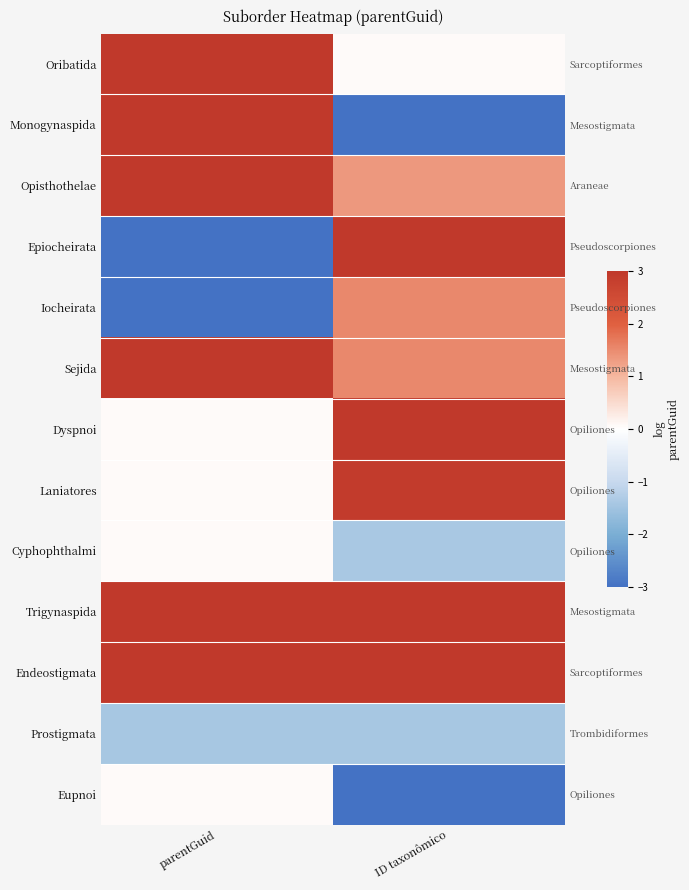

Read the Prostigmata value at parentGuid.

-1.4